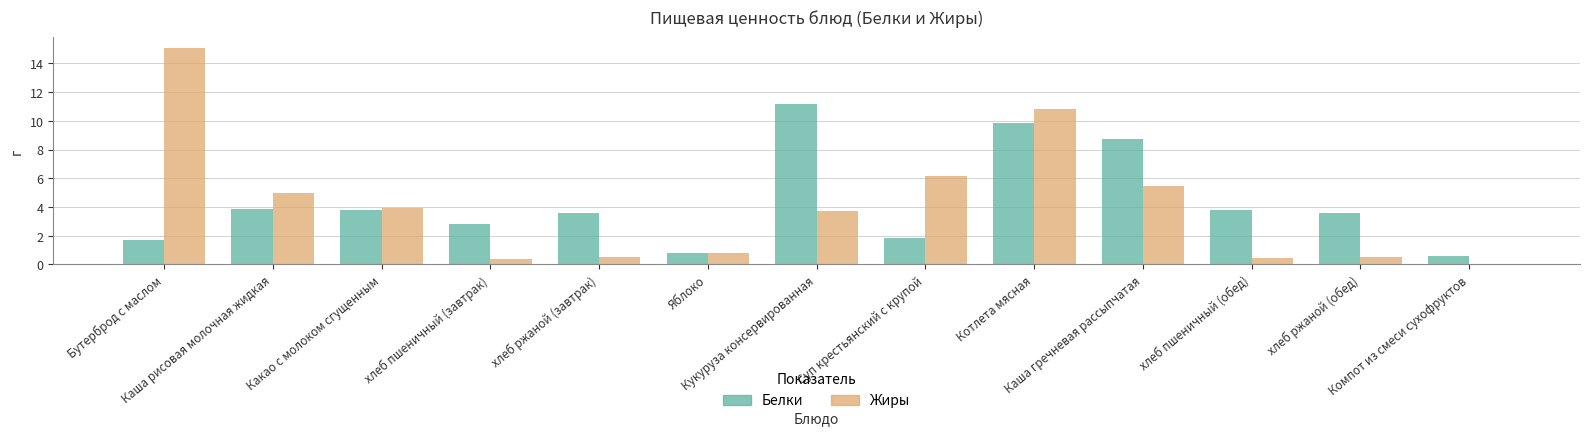

What is the maximum value shown in the chart?

15.1